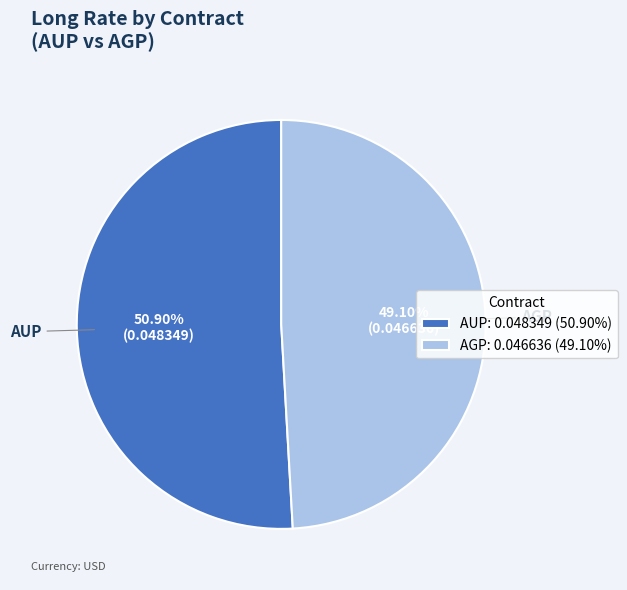

What percentage do AGP and AUP together represent?

100.0%